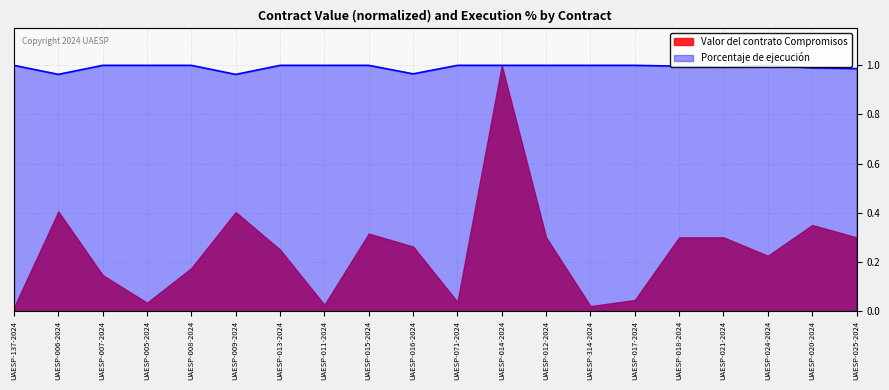

At which category does the data reach its first local peak?

UAESP-024-2024